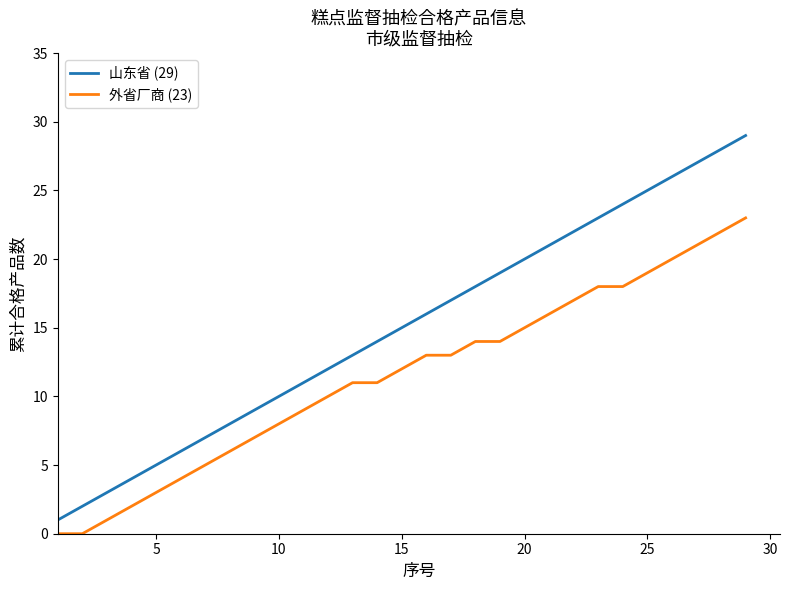

Rank the series by their maximum value, from lowest to highest.

外省厂商 (23), 山东省 (29)